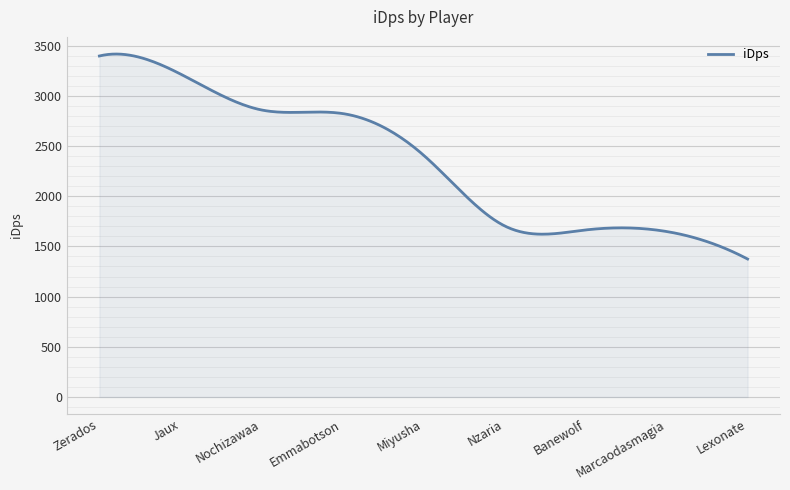

What is the minimum value shown in the chart?

1374.2